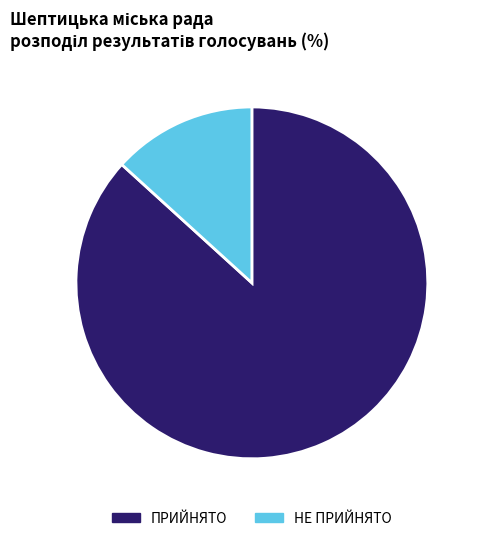

Do НЕ ПРИЙНЯТО and ПРИЙНЯТО together represent more than half of the pie?

Yes